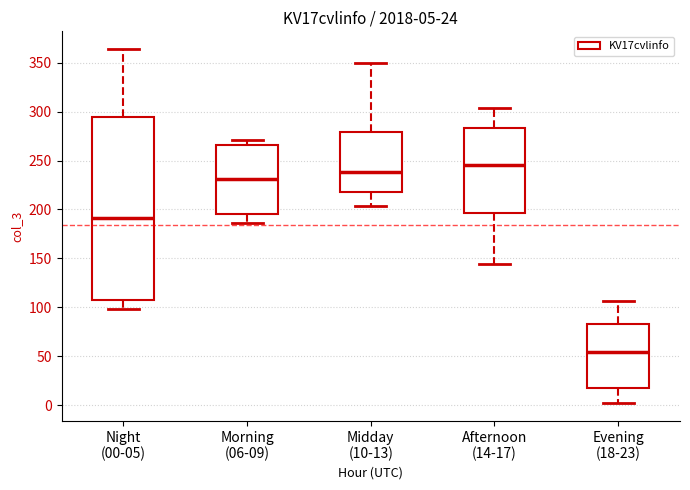

Comparing the boxes themselves (not the whiskers), which one is the tallest?

Night (00-05)